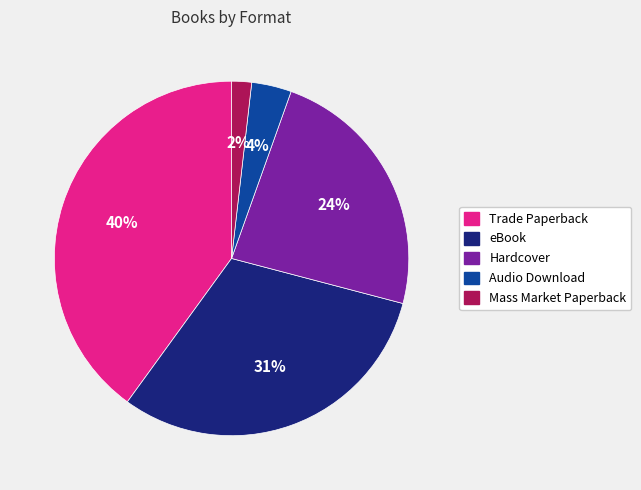

Count the number of slices in the pie.

5